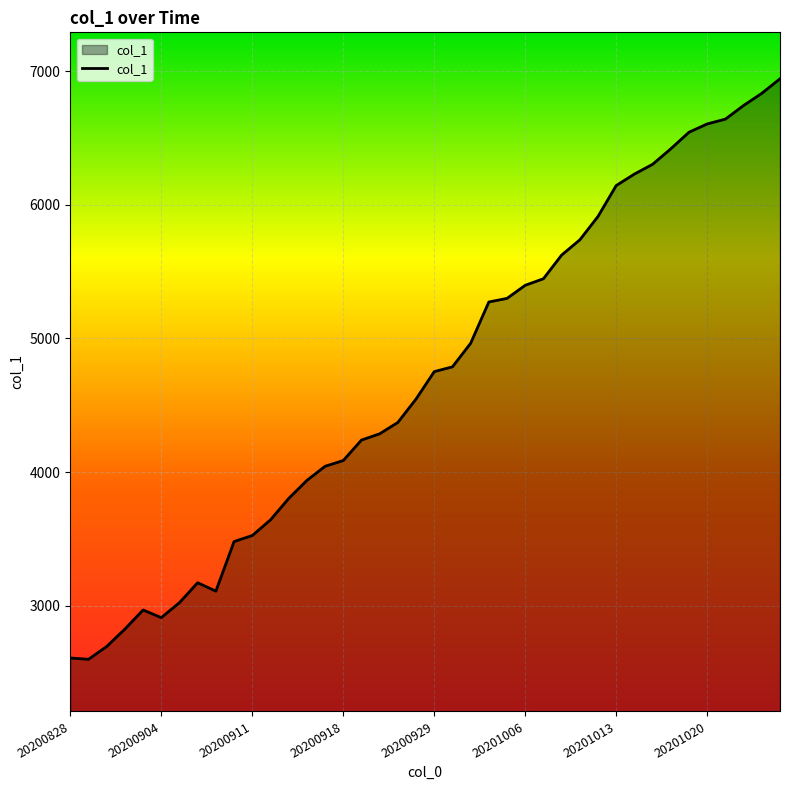

What is the difference between the maximum and minimum values?

4343